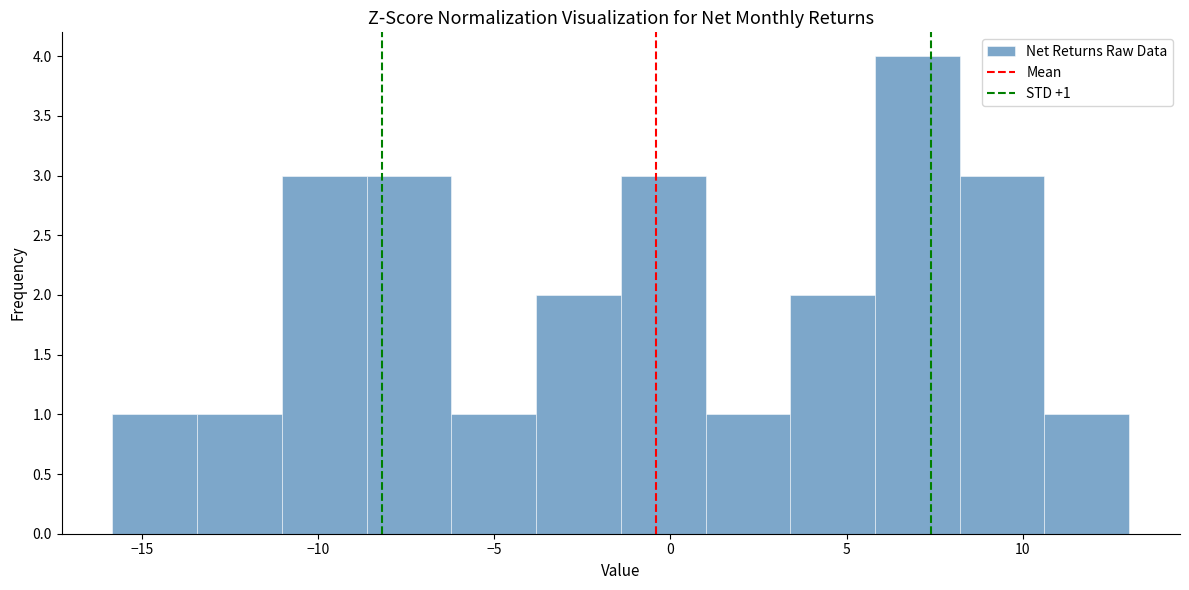

Which range on the x-axis has the tallest bar?

6.0 to 8.0